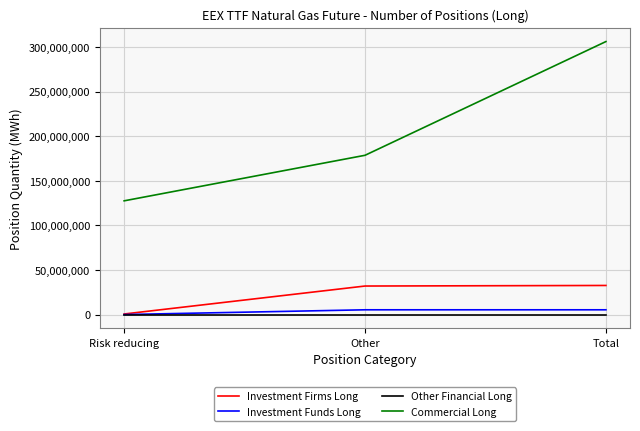

What is the difference between the highest and lowest values at Risk reducing?

127607727